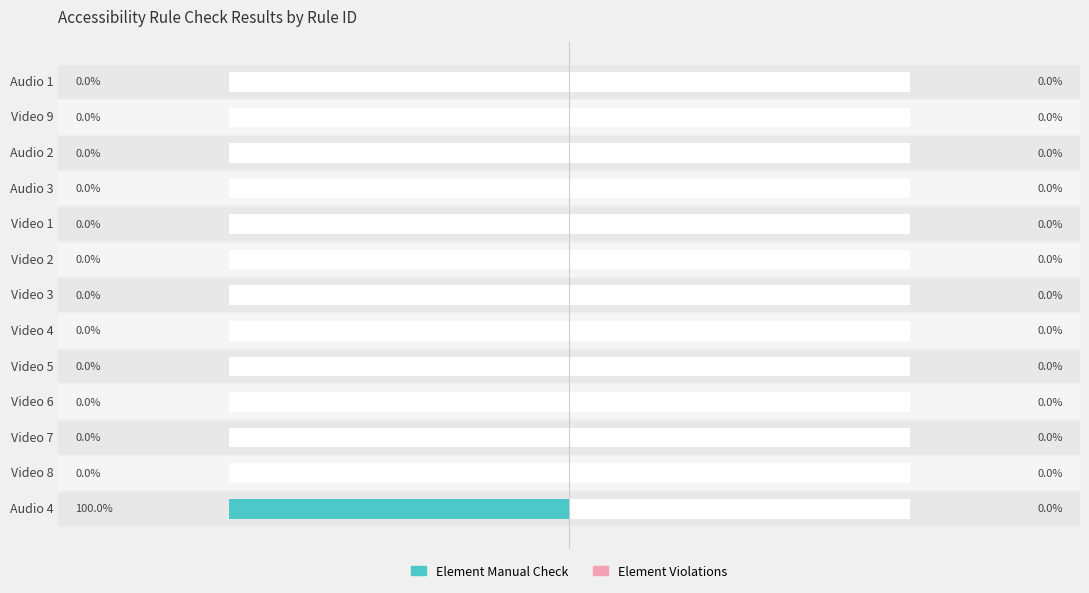

What position from the left is Video 3?

7